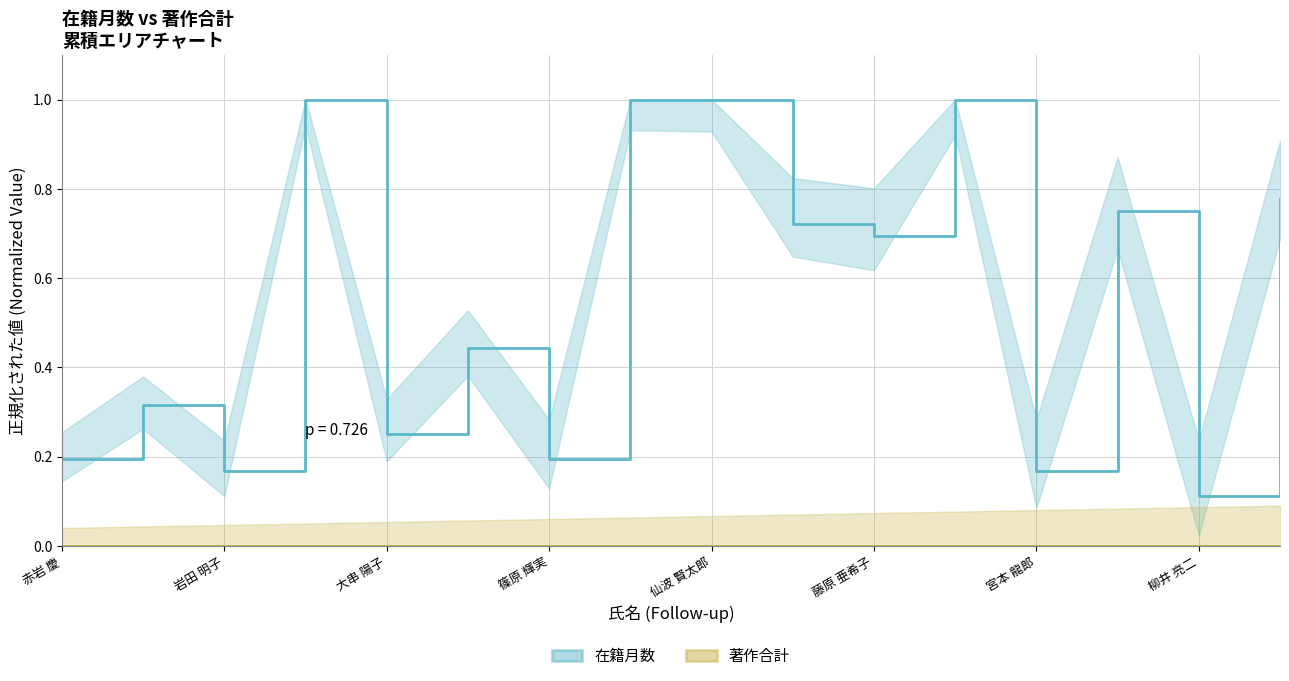

Reading right to left, transcribe all the data shown in this chart.

在籍月数: 0.8	0.1	0.8	0.2	1.0	0.7	0.7	1.0	1.0	0.2	0.4	0.2	1.0	0.2	0.3	0.2
著作合計: 0.0	0.0	0.0	0.0	0.0	0.0	0.0	0.0	0.0	0.0	0.0	0.0	0.0	0.0	0.0	0.0